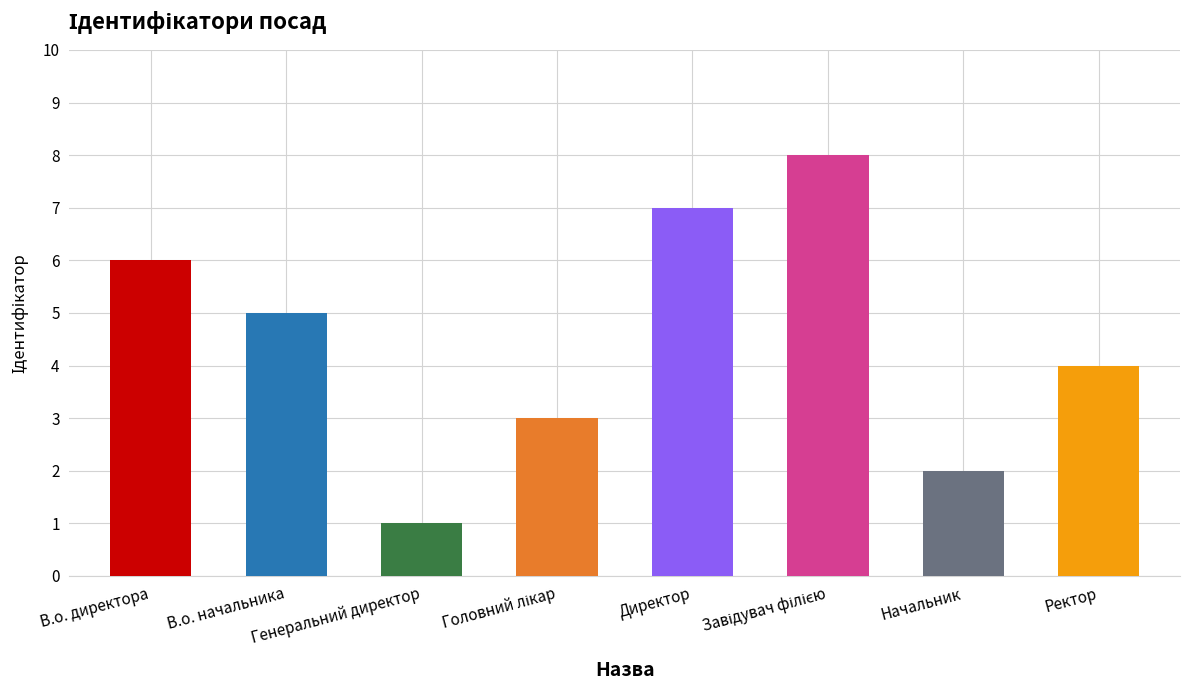

What value does the data have at Генеральний директор?

1